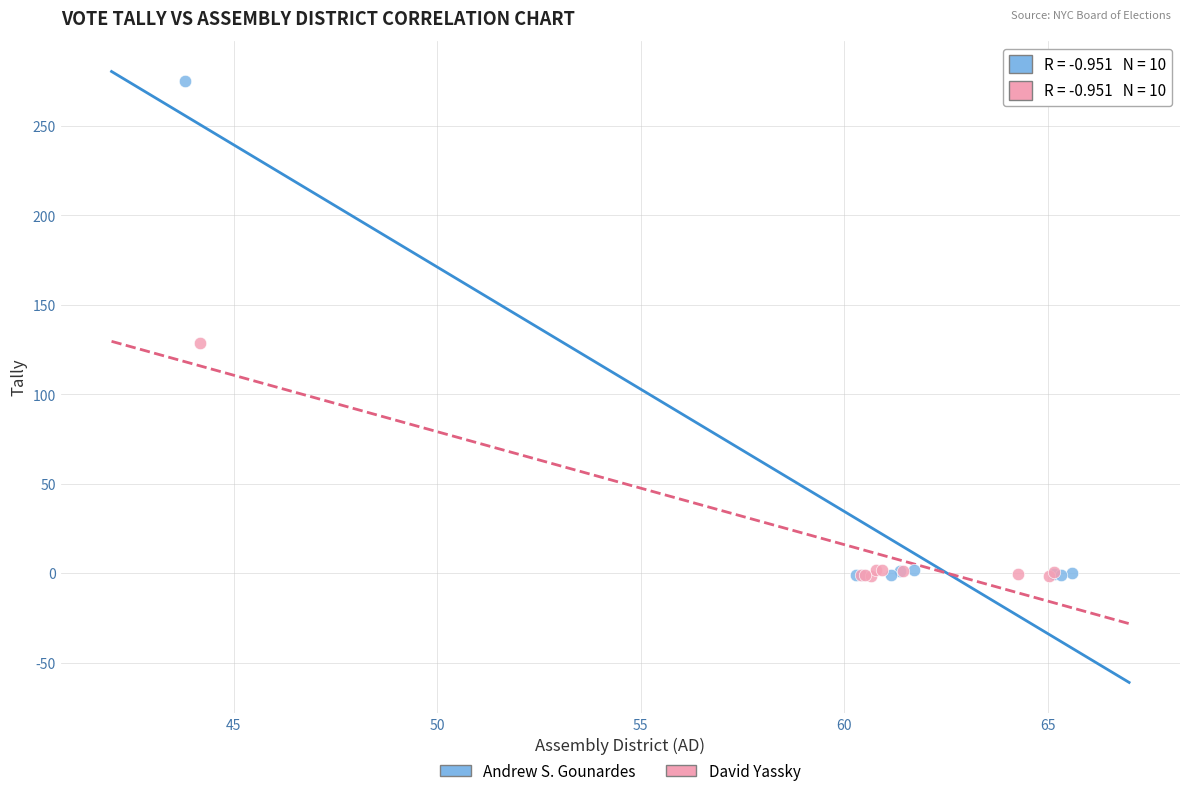

Which series has the widest spread of Y values?

Andrew S. Gounardes